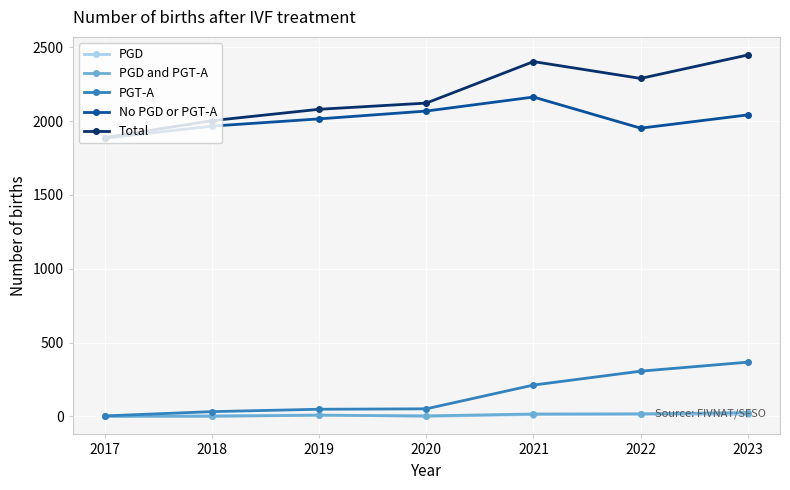

What are all the series names shown in the legend?

PGD, PGD and PGT-A, PGT-A, No PGD or PGT-A, Total